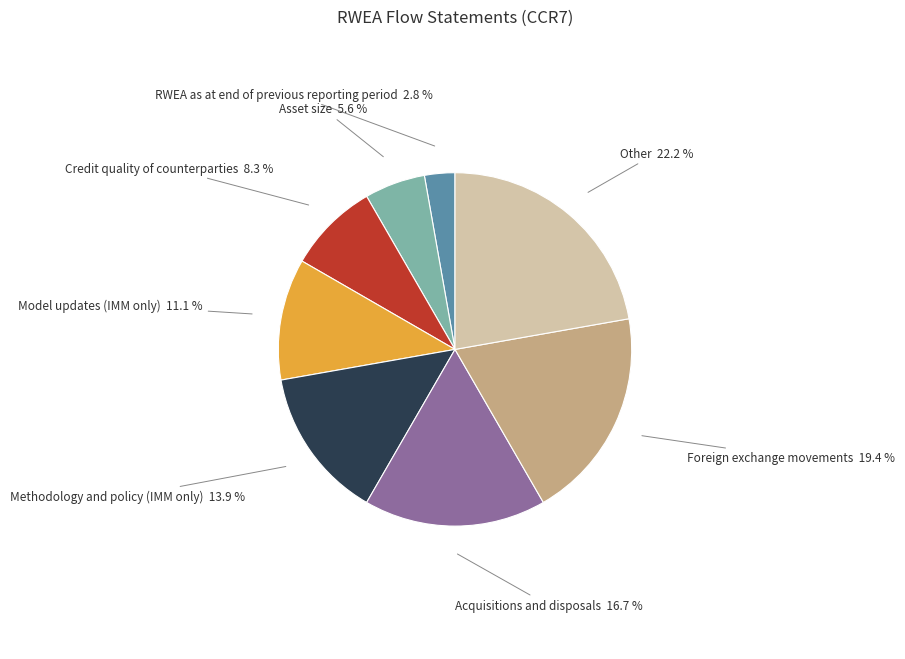

To the nearest percent, what is the combined percentage of Methodology and policy (IMM only) and Model updates (IMM only)?

25%